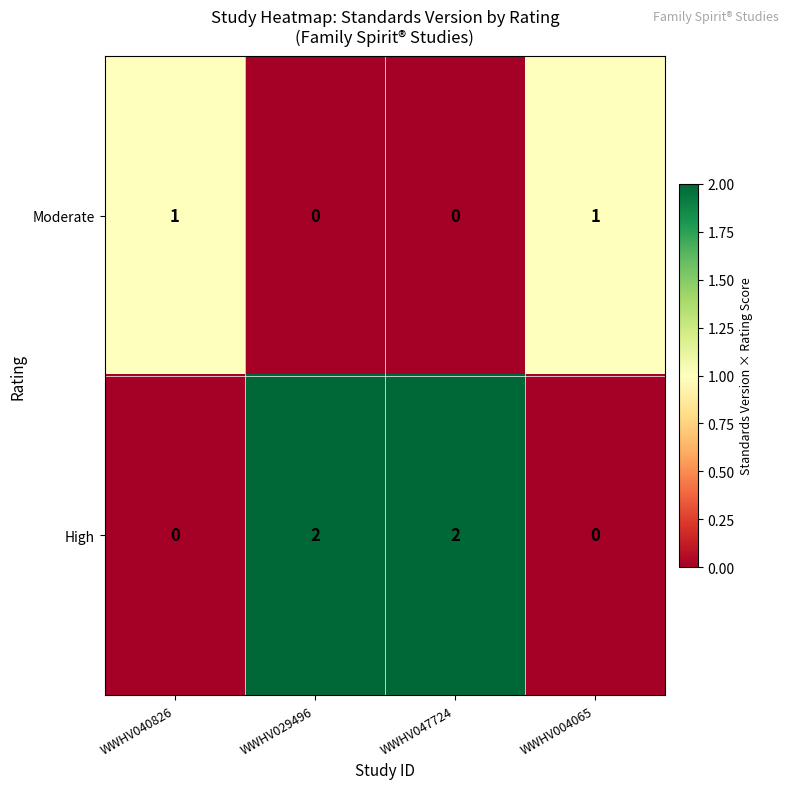

Reading left to right, what are all the values shown in this chart?

Moderate: WWHV040826=1	WWHV029496=0	WWHV047724=0	WWHV004065=1
High: WWHV040826=0	WWHV029496=2	WWHV047724=2	WWHV004065=0